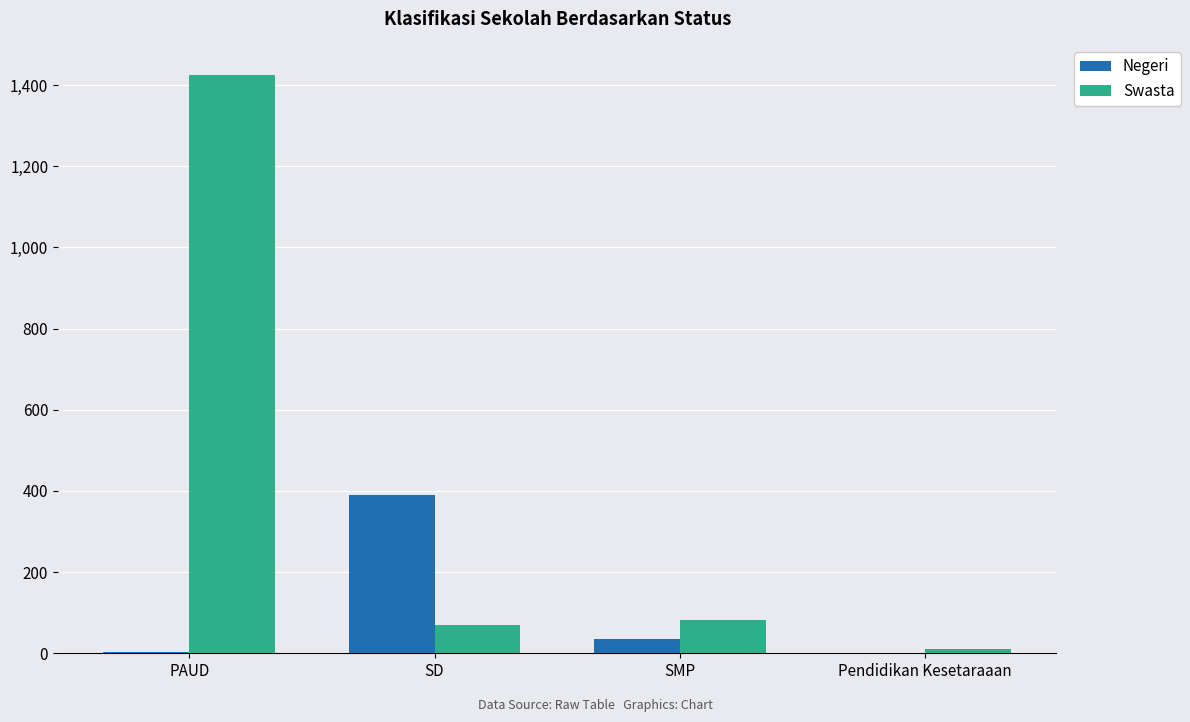

Which series has the largest total across all categories?

Swasta